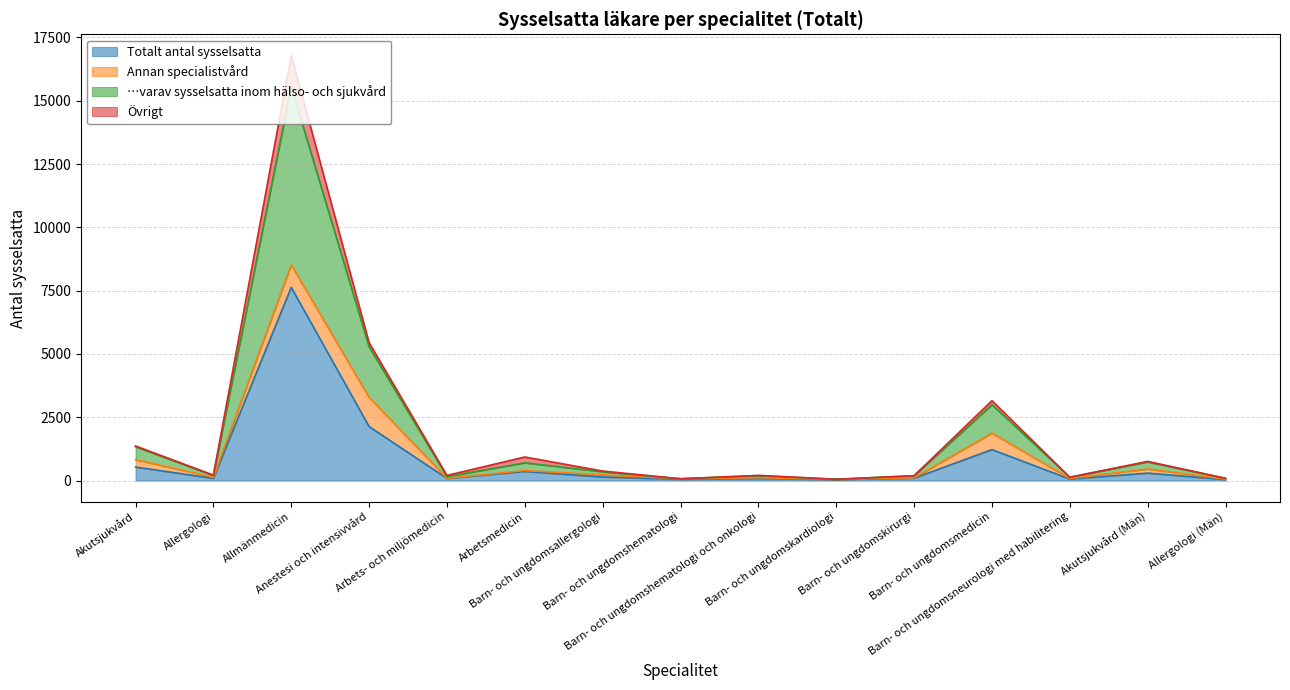

Between Akutsjukvård and Barn- och ungdomsneurologi med habilitering, which series saw the biggest shift?

…varav sysselsatta inom hälso- och sjukvård